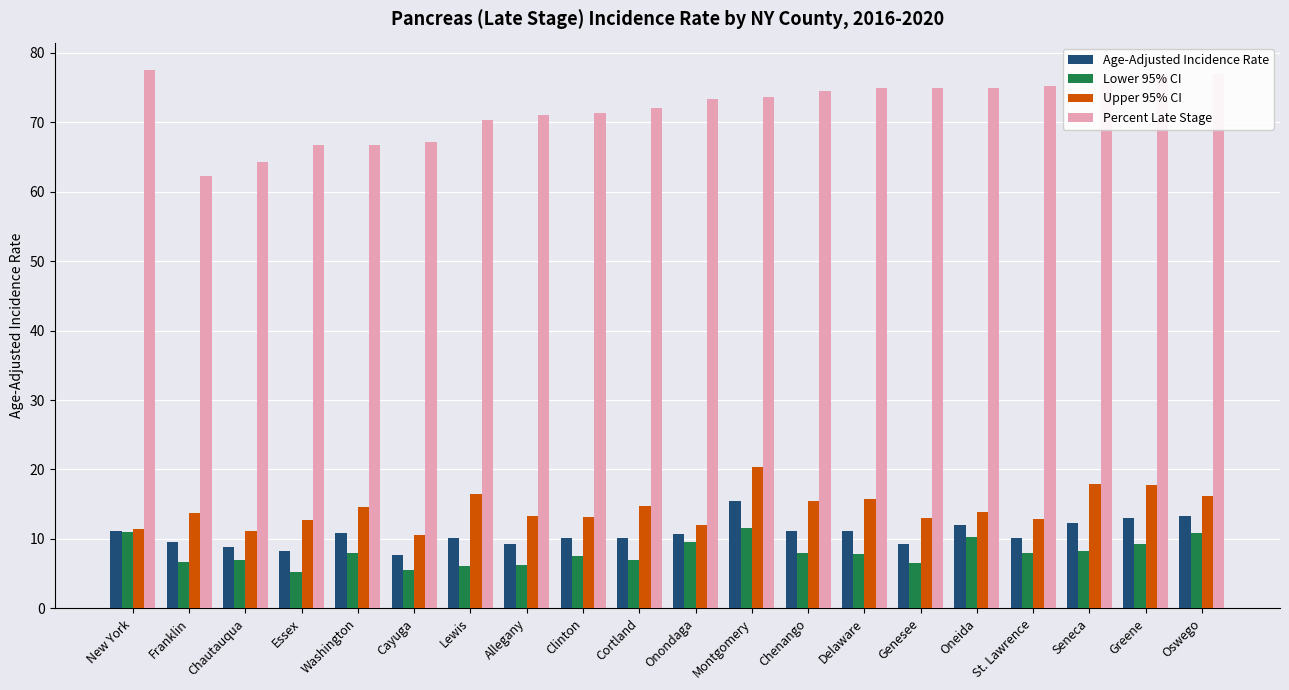

Does the chart contain any negative values?

No